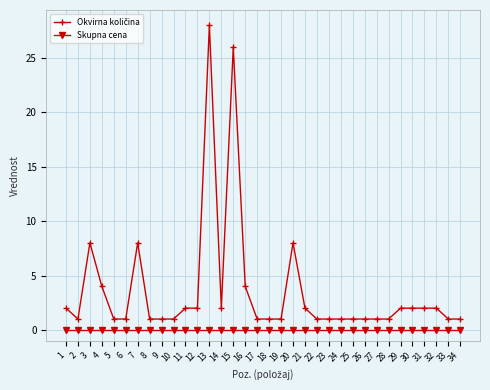

Which label corresponds to the largest value in the chart?

13